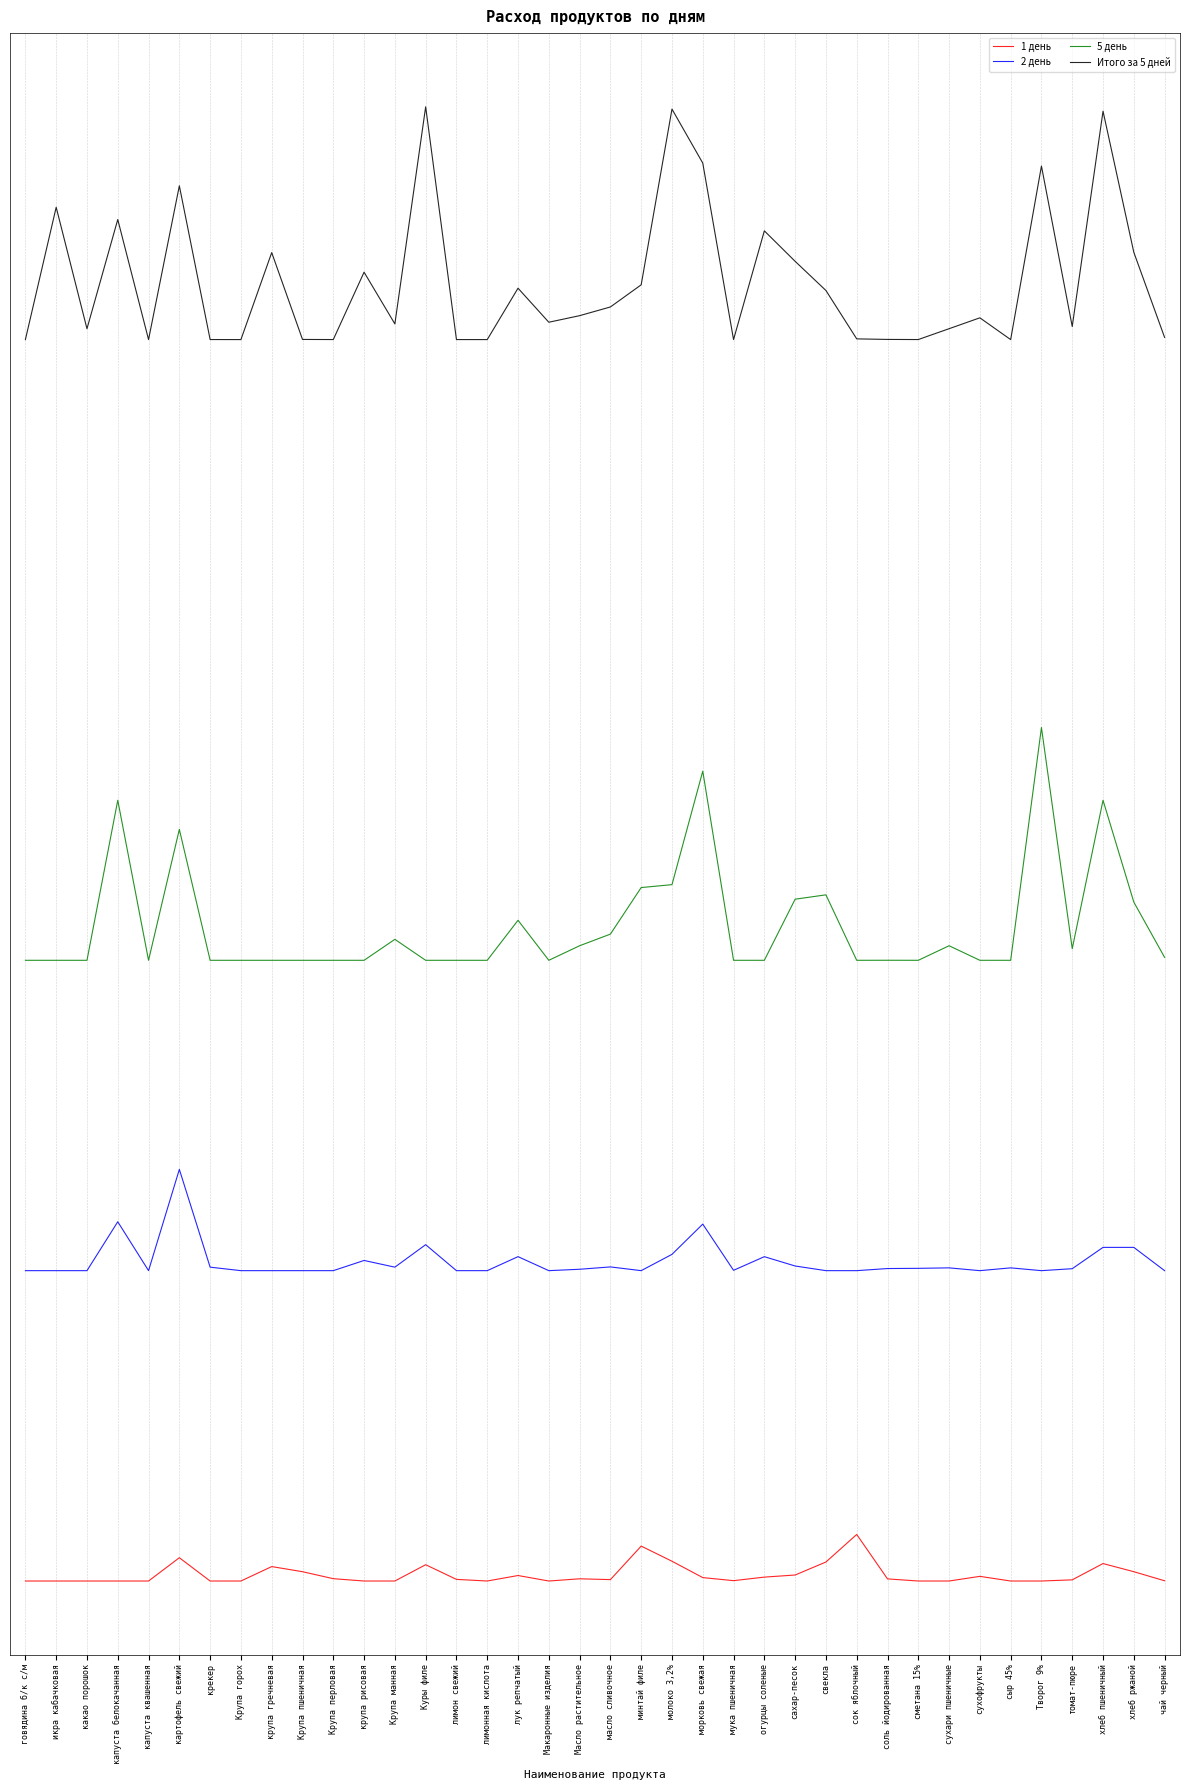

Does the chart display data point markers on the line(s)?

No